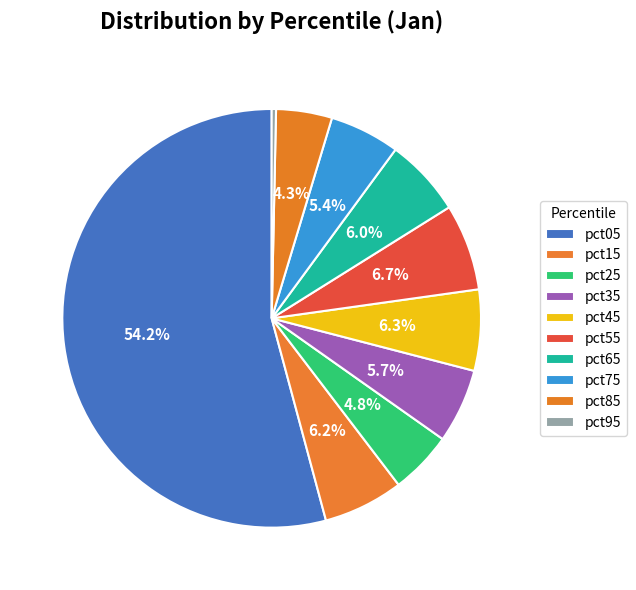

True or false: pct25 accounts for 5% of the total.

True